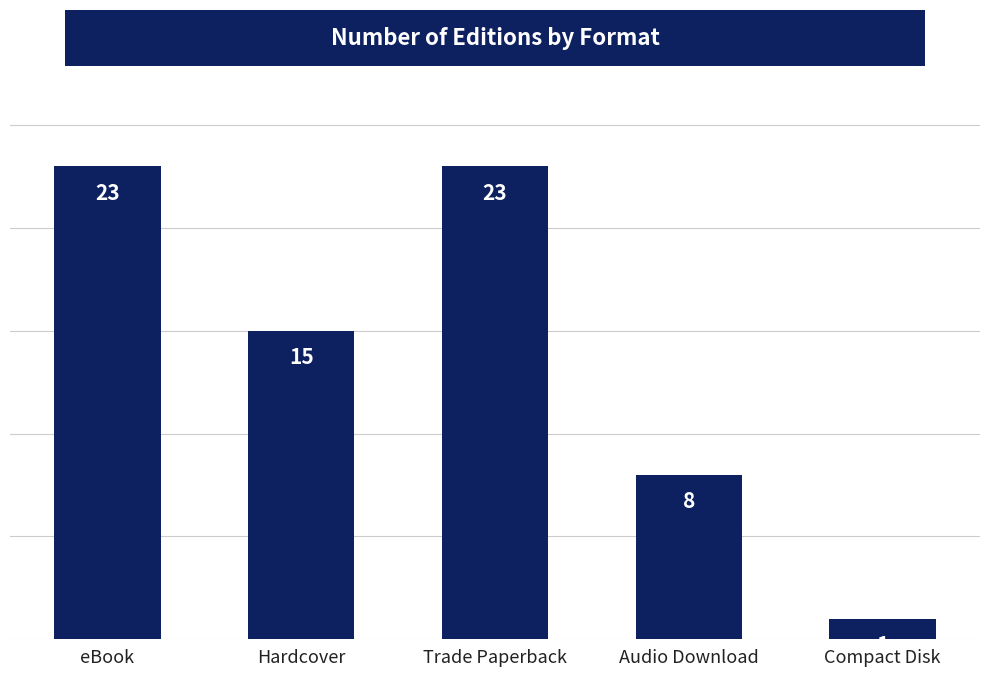

Reading left to right, extract all data points from this chart.

eBook=23	Hardcover=15	Trade Paperback=23	Audio Download=8	Compact Disk=1